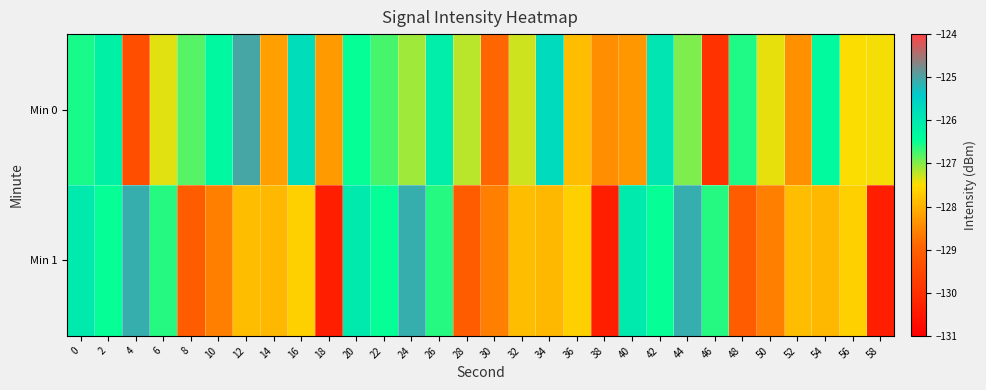

At which category is the sum across all series the highest?

44